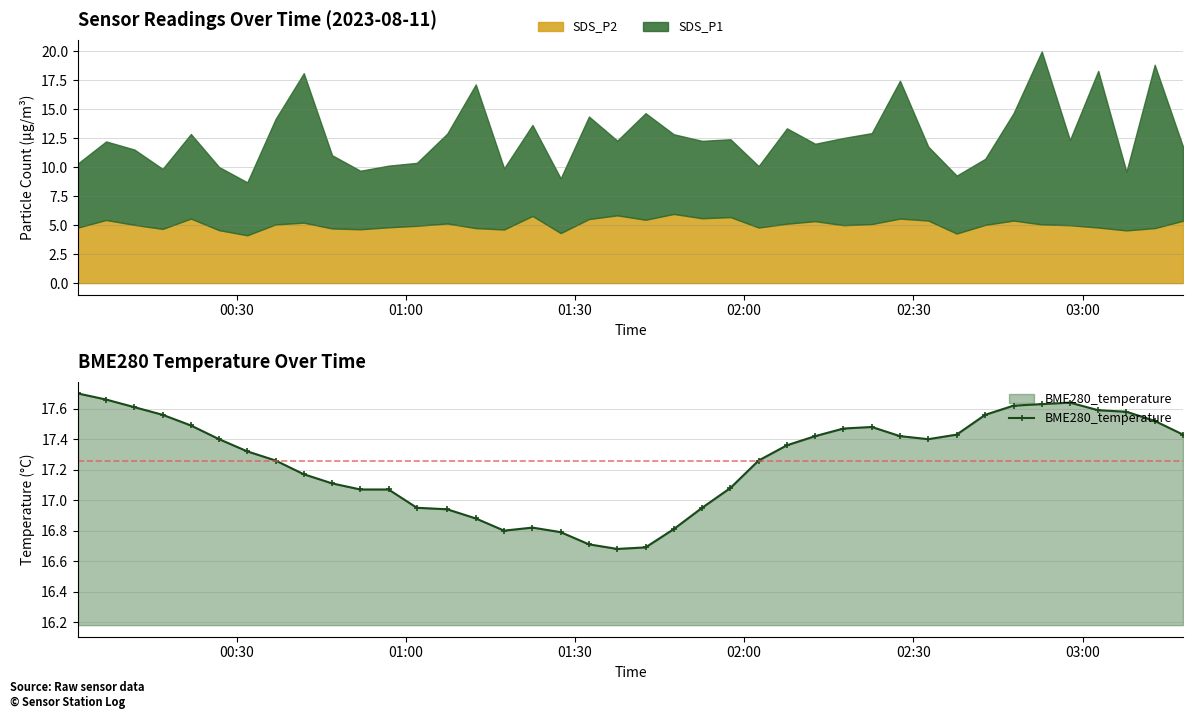

True or false: BME280_temperature has more than 1 points higher than both neighbors.

True